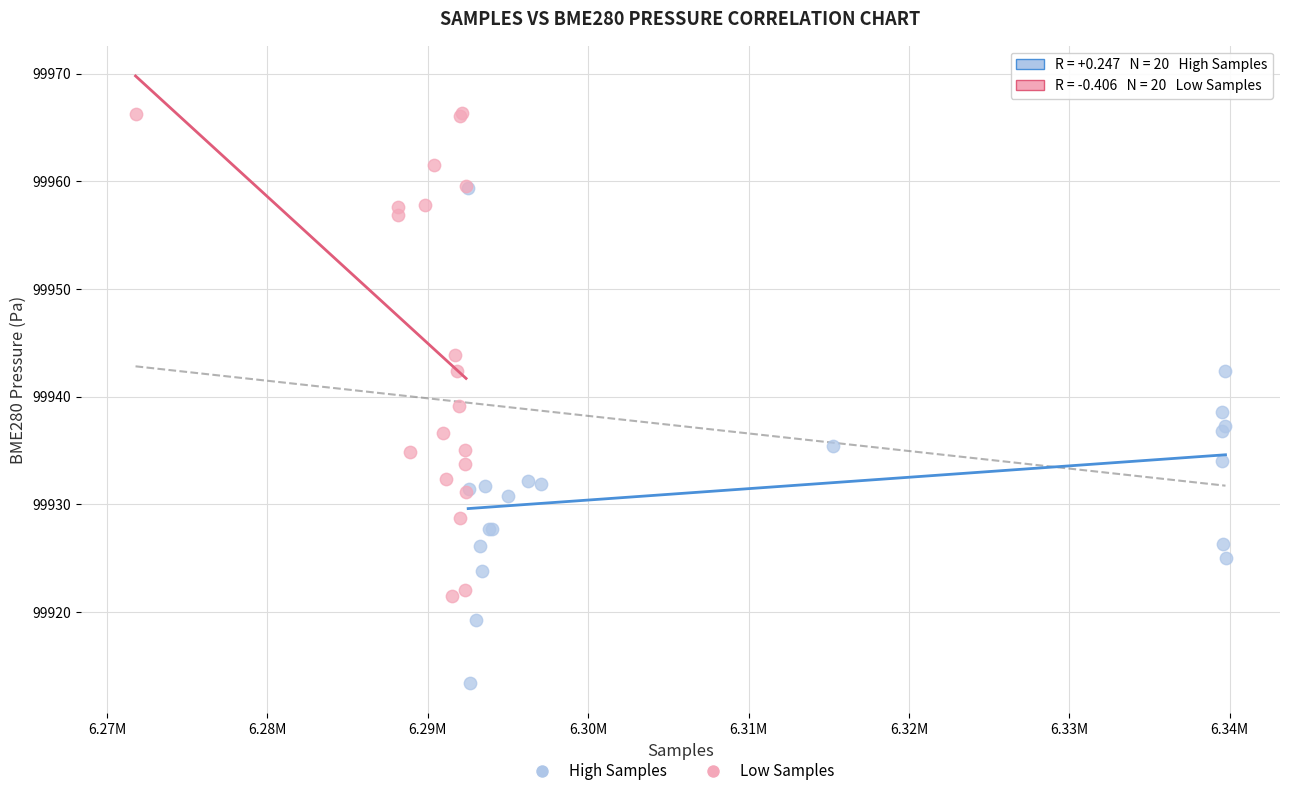

Which series reaches the minimum Y coordinate?

High Samples